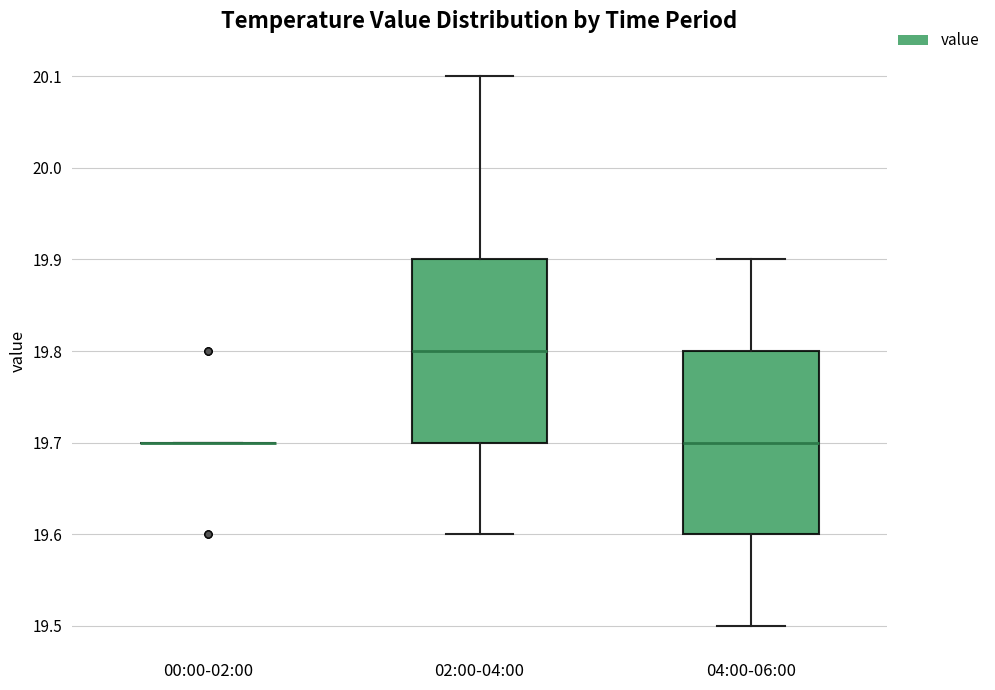

Reading left to right, transcribe this box plot: for each box, give where its median line is, the range the box spans, and where its two whiskers end, as read against the y-axis. The values are not printed on the chart, so give them approximately, as read against the axis.

00:00-02:00: box collapsed to a line at 19.7, whiskers 19.7 to 19.7
02:00-04:00: median 19.8, box 19.7 to 19.9, whiskers 19.6 to 20.1
04:00-06:00: median 19.7, box 19.6 to 19.8, whiskers 19.5 to 19.9